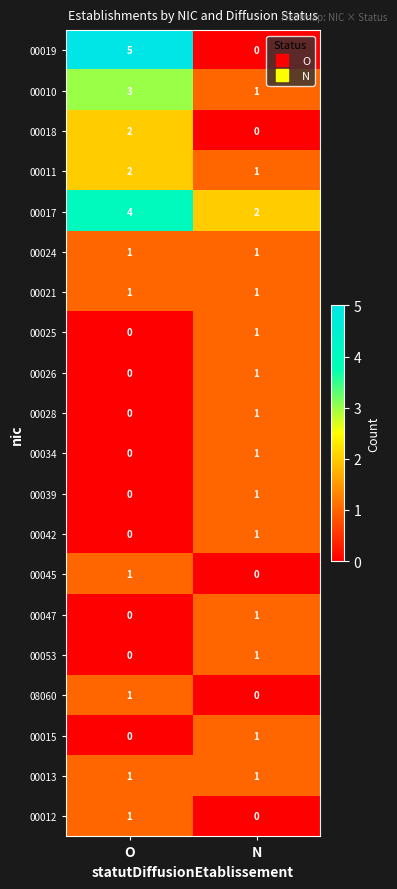

List the labels in order of 00011 value, smallest first.

N, O